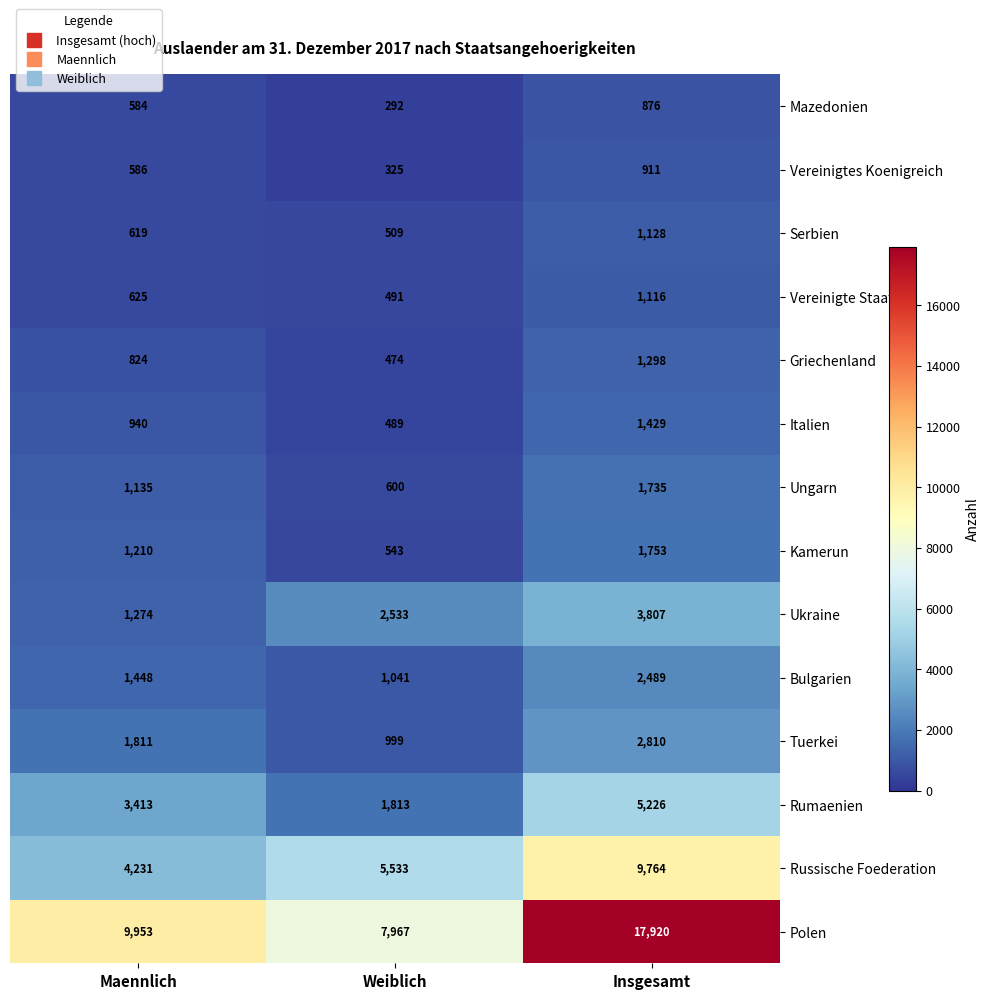

What is the difference between the Mazedonien values at Maennlich and Weiblich?

292